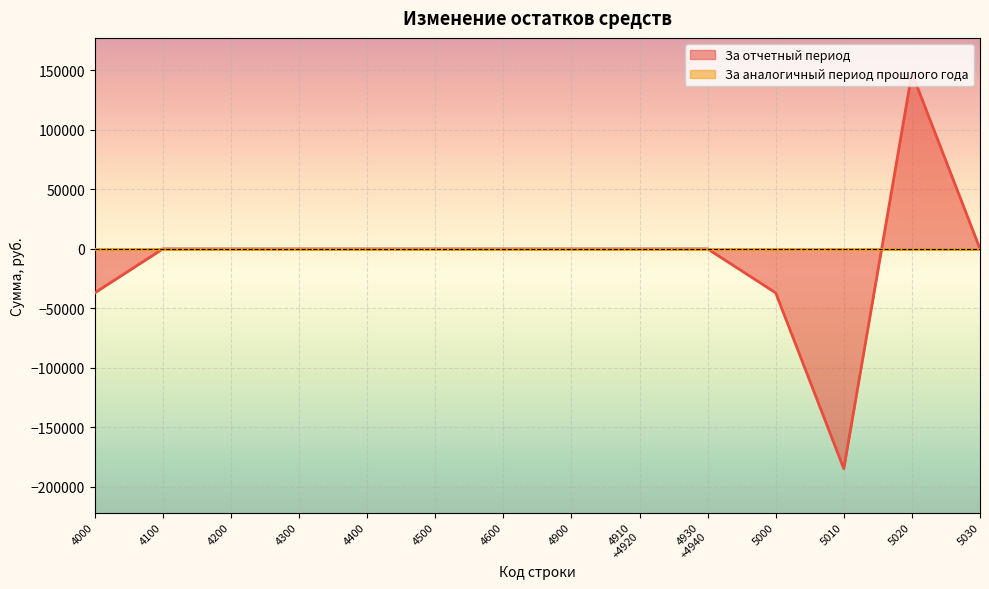

Reading left to right, extract all data points from this chart.

4000=-36956.6	4100=0.0	4200=0.0	4300=0.0	4400=0.0	4500=0.0	4600=0.0	4900=0.0	4910
+4920=0.0	4930
+4940=0.0	5000=-36956.6	5010=-184637.0	5020=147680.4	5030=0.0